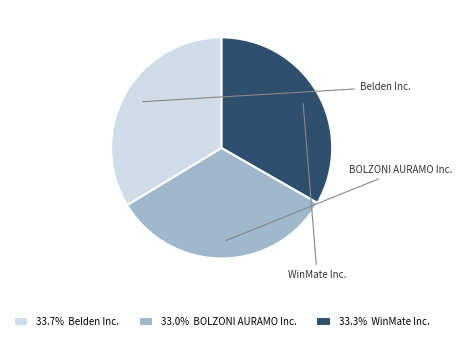

True or false: BOLZONI AURAMO Inc. accounts for 43% of the total.

False